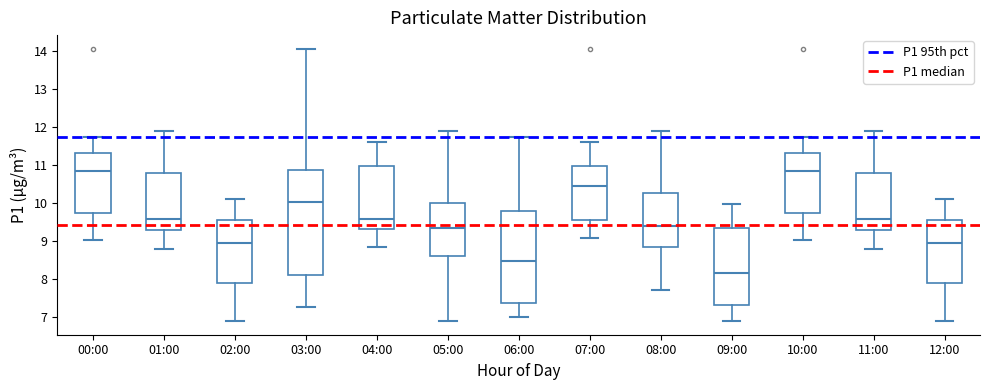

Reading left to right, read every box against the y-axis: the position of its median line, the range the box covers, and the ends of its whiskers. The values are not printed on the chart, so give them approximately, as read against the axis.

00:00: median 10.8, box 9.8 to 11.3, whiskers 9.0 to 11.7
01:00: median 9.6, box 9.3 to 10.8, whiskers 8.8 to 11.9
02:00: median 9.0, box 7.9 to 9.5, whiskers 6.9 to 10.1
03:00: median 10.0, box 8.1 to 10.9, whiskers 7.3 to 14.1
04:00: median 9.6, box 9.3 to 11.0, whiskers 8.9 to 11.6
05:00: median 9.3, box 8.6 to 10.0, whiskers 6.9 to 11.9
06:00: median 8.5, box 7.4 to 9.8, whiskers 7.0 to 11.7
07:00: median 10.5, box 9.6 to 11.0, whiskers 9.1 to 11.6
08:00: median 9.4, box 8.8 to 10.3, whiskers 7.7 to 11.9
09:00: median 8.2, box 7.3 to 9.3, whiskers 6.9 to 10.0
10:00: median 10.8, box 9.8 to 11.3, whiskers 9.0 to 11.7
11:00: median 9.6, box 9.3 to 10.8, whiskers 8.8 to 11.9
12:00: median 9.0, box 7.9 to 9.5, whiskers 6.9 to 10.1